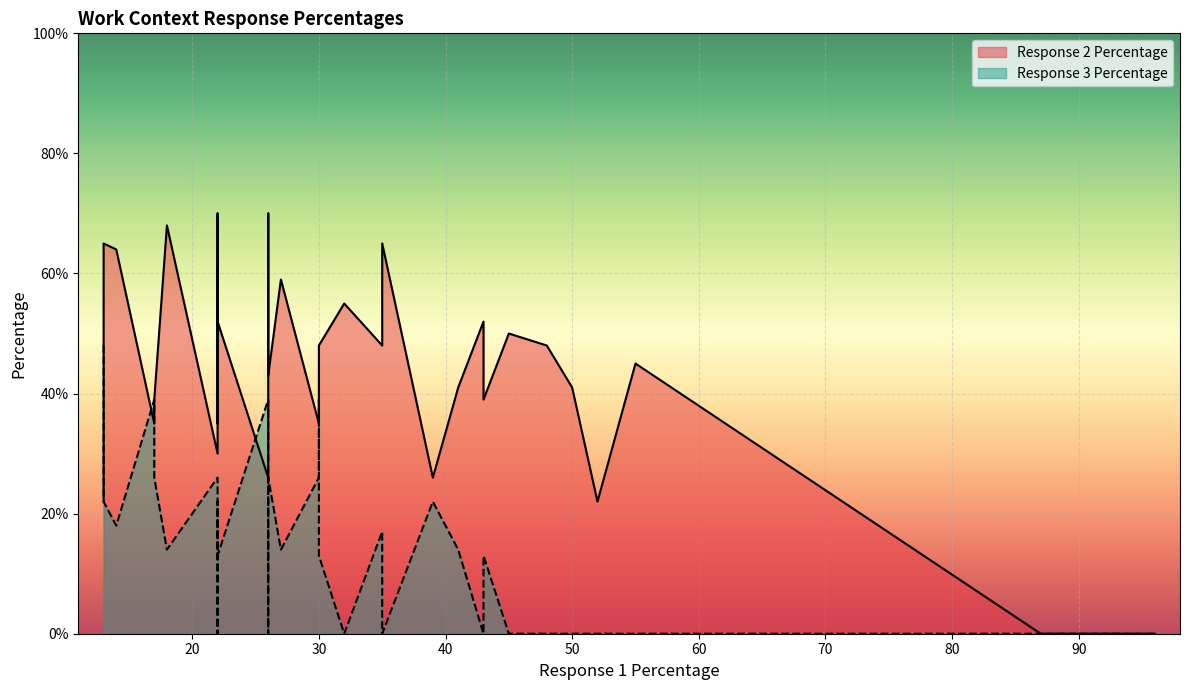

Count the number of categories in the chart.

40